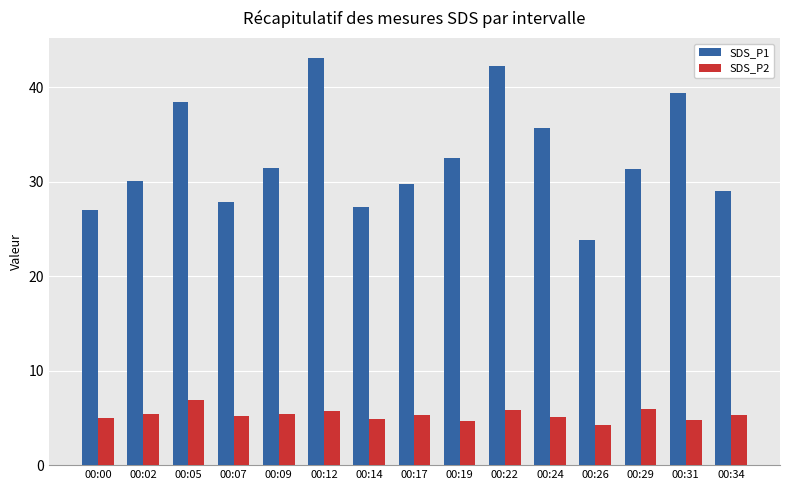

How many categories are shown in the chart?

15